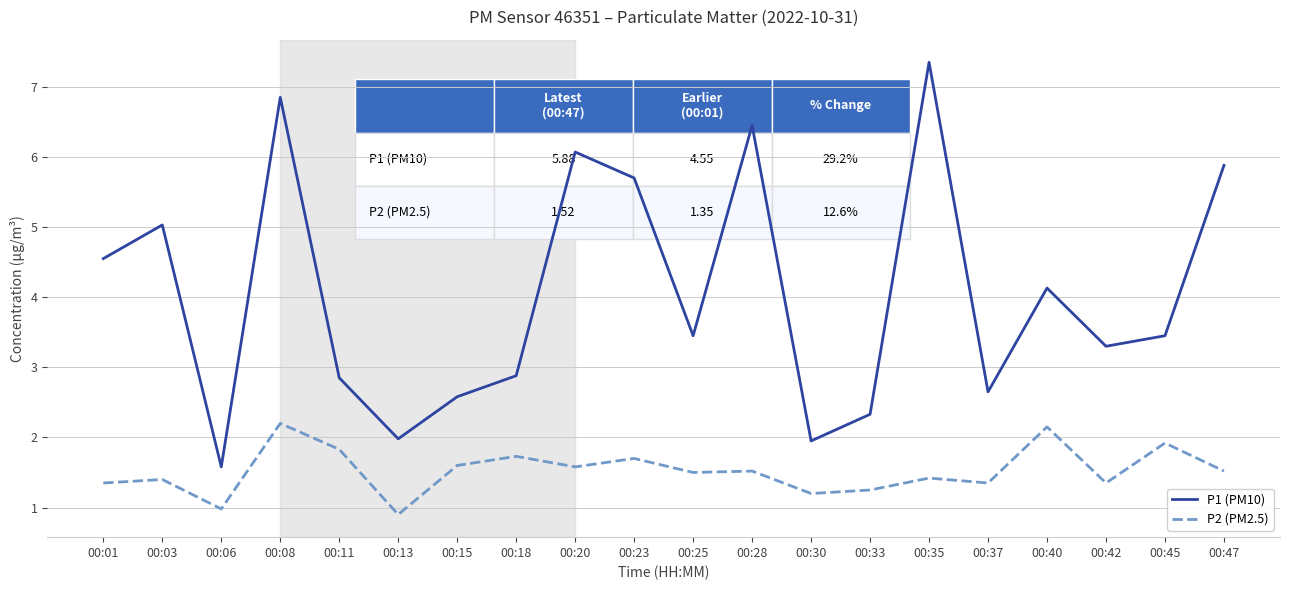

At 00:01, list the series in order from largest to smallest.

P1 (PM10), P2 (PM2.5)